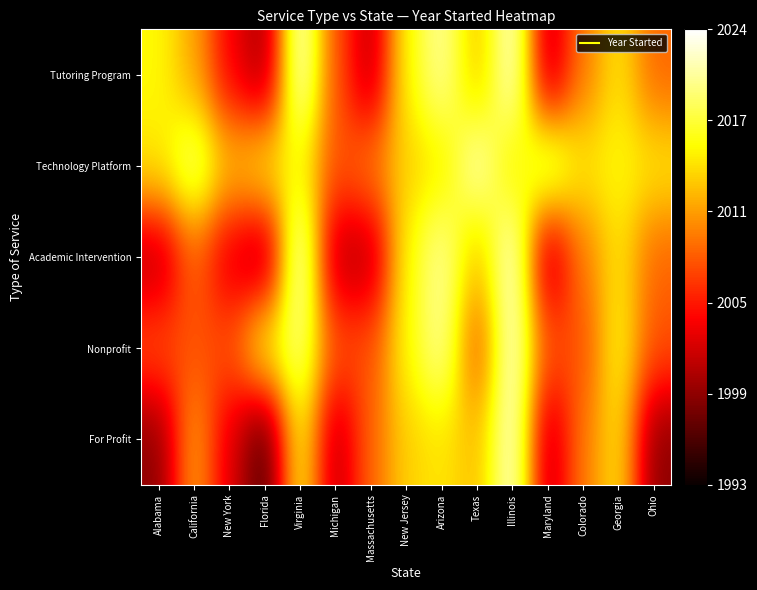

Reading right to left, extract all data points from this chart.

Tutoring Program: Ohio=16	Georgia=22	Colorado=17	Maryland=8	Illinois=30	Texas=20	Arizona=28	New Jersey=23	Massachusetts=8	Michigan=15	Virginia=30	Florida=7	New York=11	California=19	Alabama=23
Technology Platform: Ohio=22	Georgia=23	Colorado=22	Maryland=27	Illinois=22	Texas=29	Arizona=22	New Jersey=21	Massachusetts=17	Michigan=15	Virginia=23	Florida=22	New York=20	California=27	Alabama=22
Academic Intervention: Ohio=16	Georgia=22	Colorado=17	Maryland=8	Illinois=30	Texas=20	Arizona=28	New Jersey=23	Massachusetts=8	Michigan=8	Virginia=30	Florida=7	New York=10	California=16	Alabama=8
Nonprofit: Ohio=15	Georgia=23	Colorado=15	Maryland=15	Illinois=30	Texas=15	Arizona=28	New Jersey=23	Massachusetts=15	Michigan=15	Virginia=27	Florida=23	New York=15	California=15	Alabama=15
For Profit: Ohio=6	Georgia=22	Colorado=17	Maryland=8	Illinois=30	Texas=20	Arizona=22	New Jersey=21	Massachusetts=16	Michigan=8	Virginia=23	Florida=3	New York=10	California=19	Alabama=6